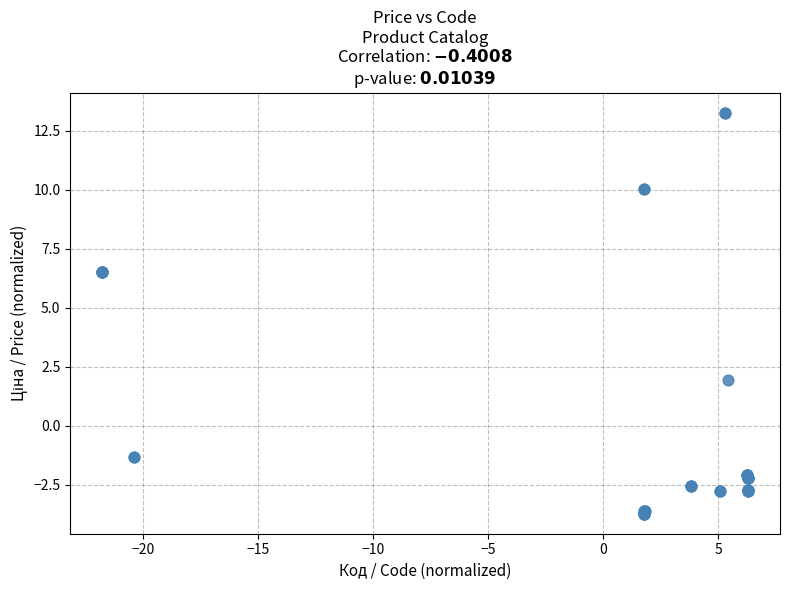

What Y value in the scatter plot is closest to 4?

1.9